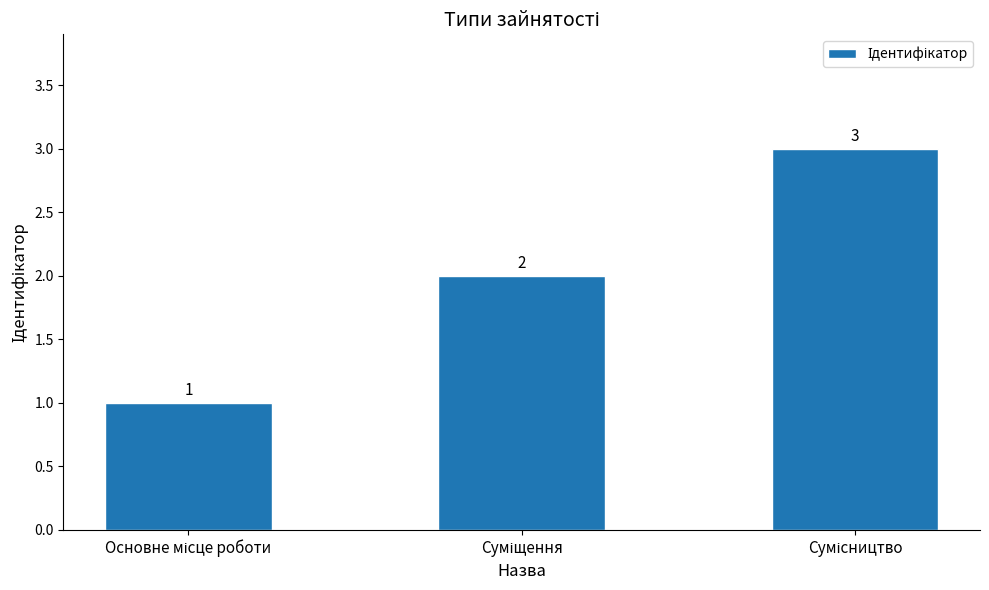

Are the bars grouped side by side (vs. stacked)?

No